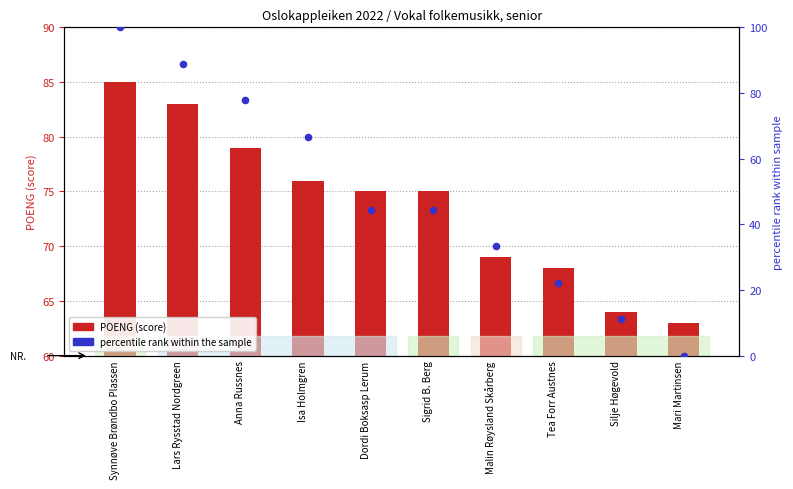

What are all the series names shown in the legend?

POENG (score), percentile rank within the sample